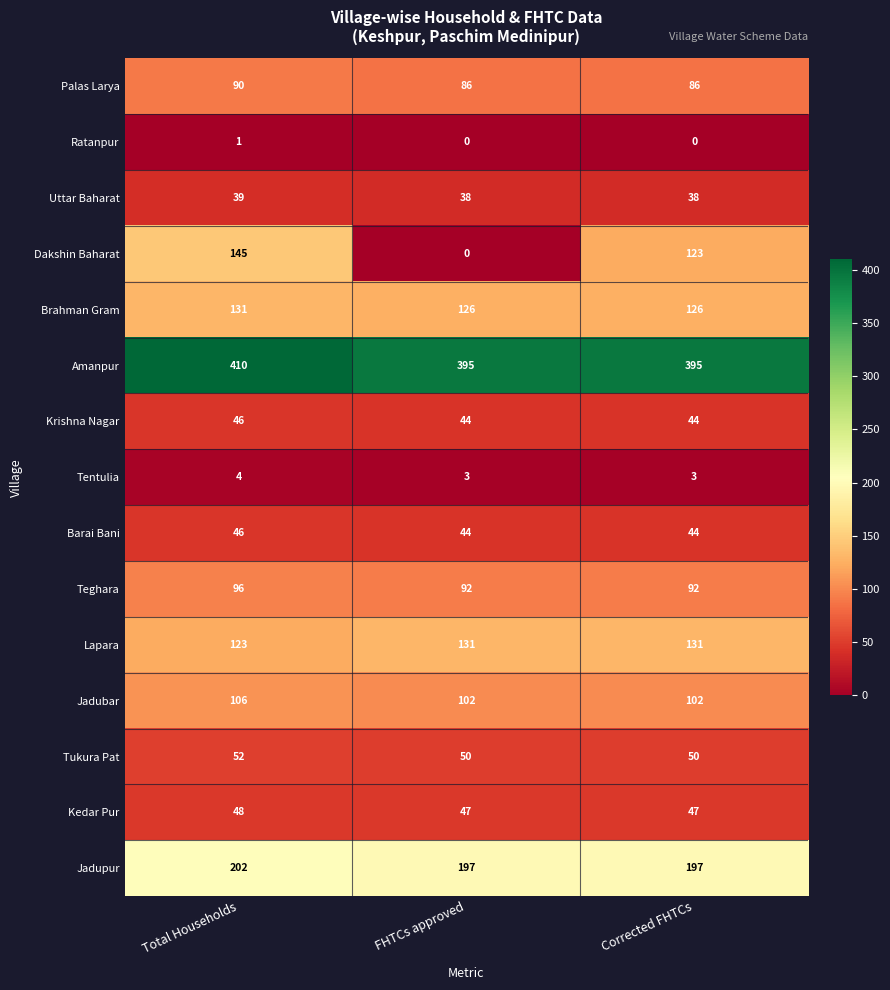

What is the average value of the Barai Bani series?

45